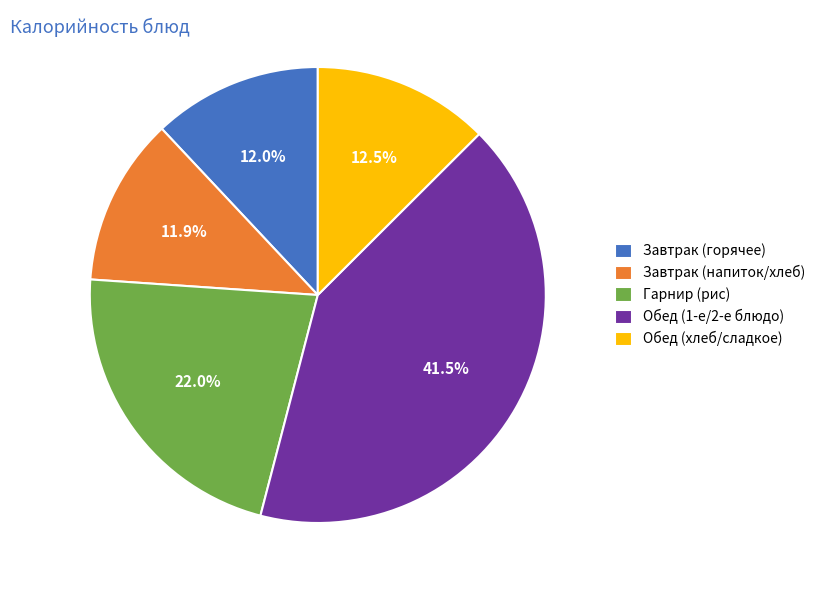

Approximately how many times larger is the value at Обед (хлеб/сладкое) compared to Завтрак (горячее)?

1.0